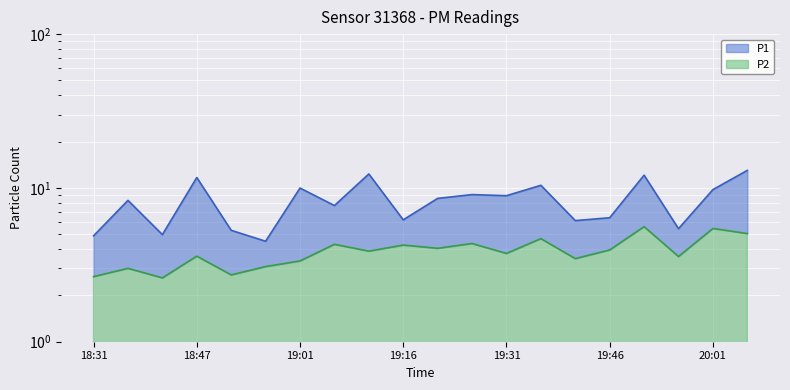

At which label is P1 closest to 8?

18:36